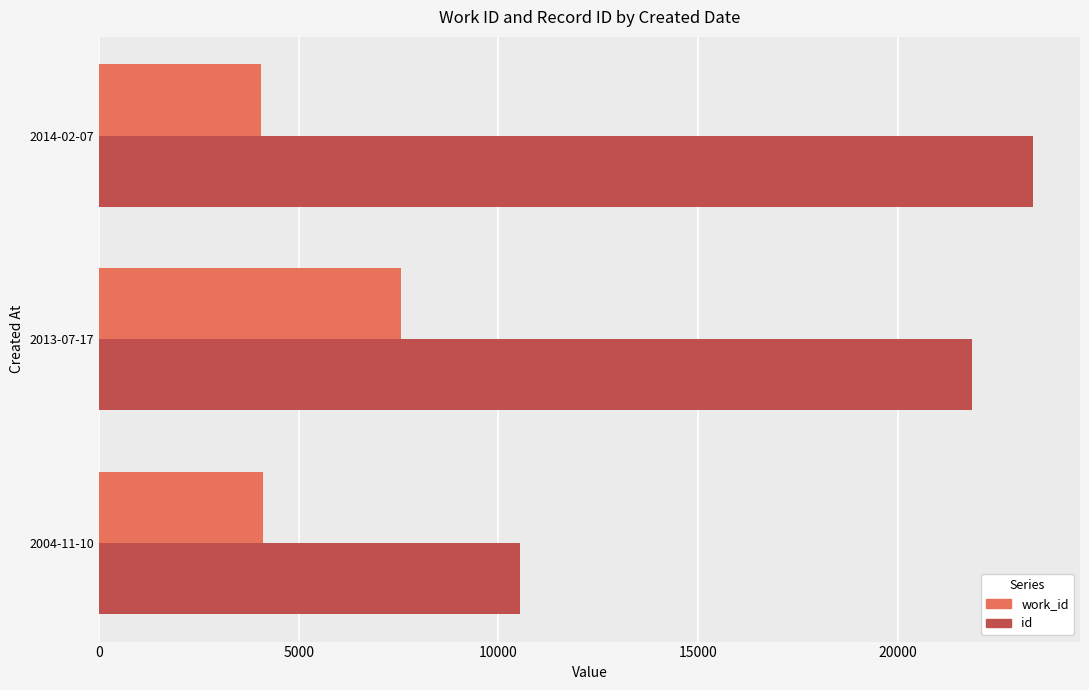

List the series in order of their overall mean, lowest first.

work_id, id